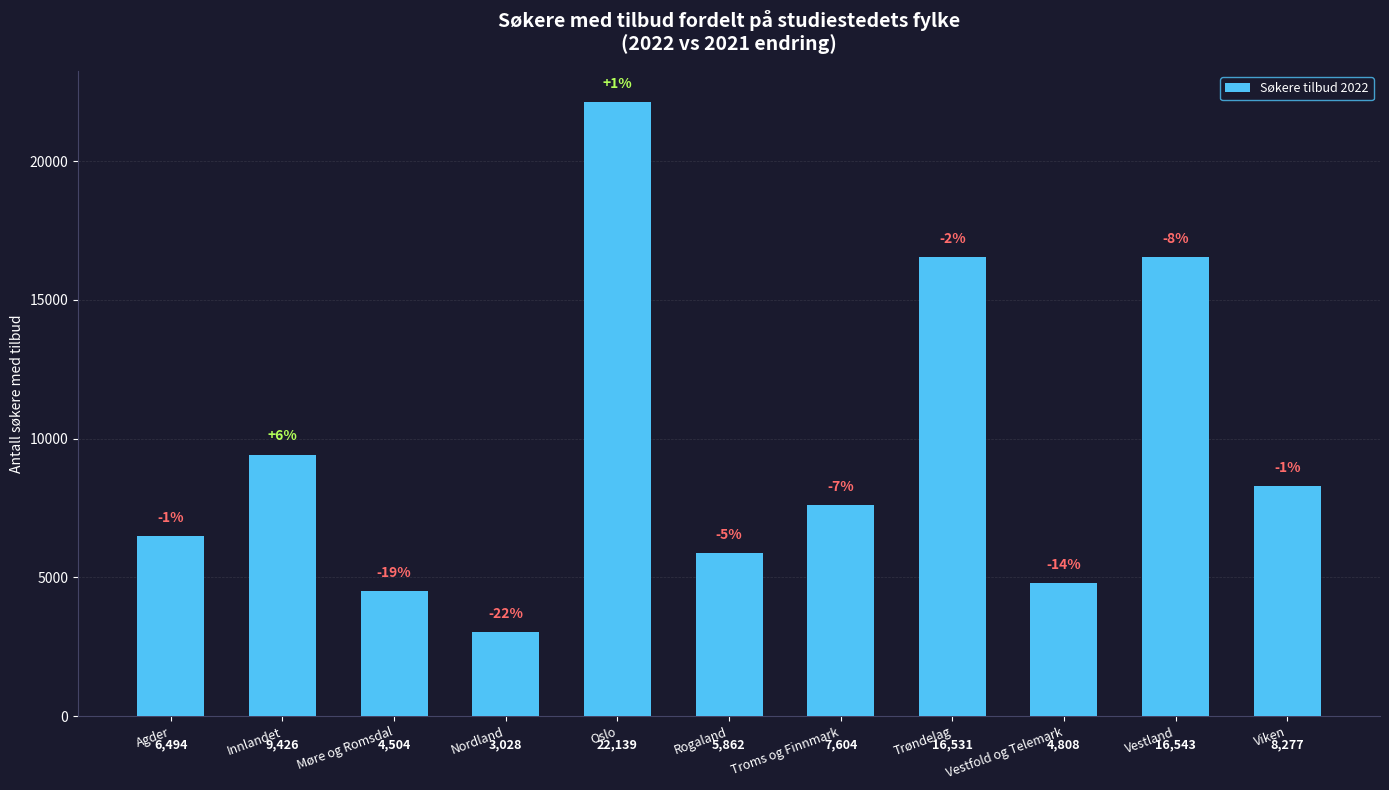

Reading left to right, what are all the values shown in this chart?

Agder=6494	Innlandet=9426	Møre og Romsdal=4504	Nordland=3028	Oslo=22139	Rogaland=5862	Troms og Finnmark=7604	Trøndelag=16531	Vestfold og Telemark=4808	Vestland=16543	Viken=8277